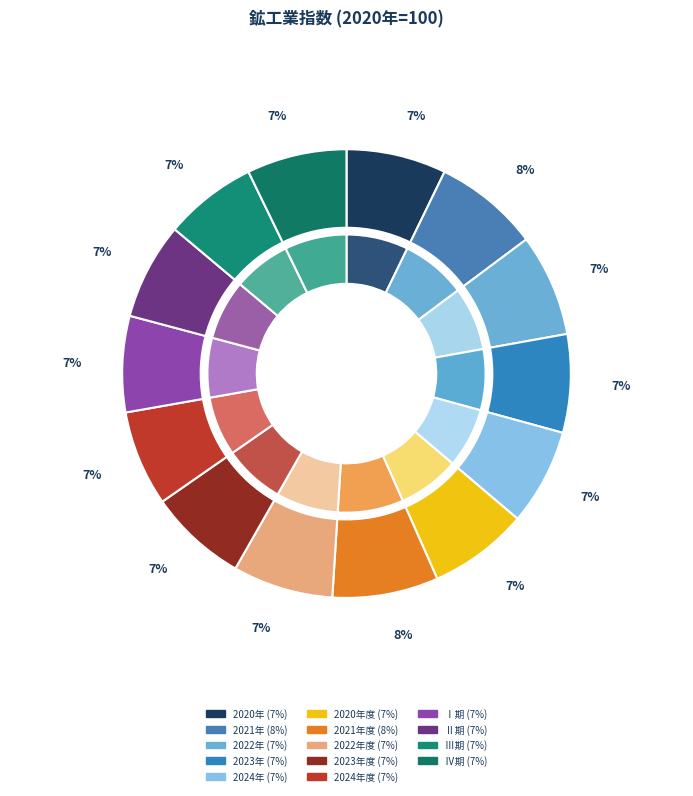

To the nearest percent, what is the difference between the largest and smallest slice percentages?

1%